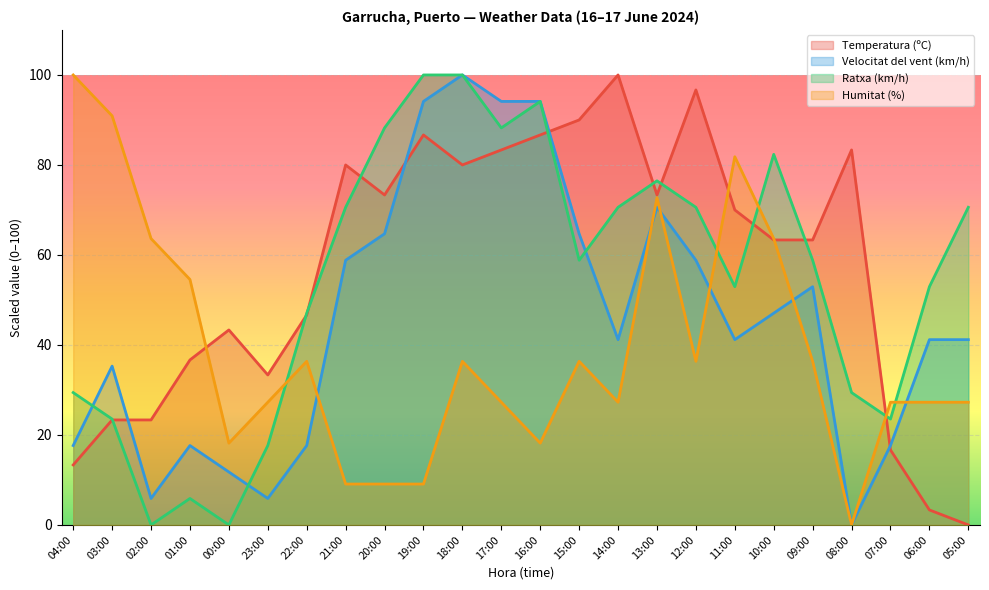

Reading left to right, transcribe all the data shown in this chart.

Temperatura (ºC): 13.3	23.3	23.3	36.7	43.3	33.3	46.7	80.0	73.3	86.7	80.0	83.3	86.7	90.0	100.0	73.3	96.7	70.0	63.3	63.3	83.3	16.7	3.3	0.0
Velocitat del vent (km/h): 17.6	35.3	5.9	17.6	11.8	5.9	17.6	58.8	64.7	94.1	100.0	94.1	94.1	64.7	41.2	70.6	58.8	41.2	47.1	52.9	0.0	17.6	41.2	41.2
Ratxa (km/h): 29.4	23.5	0.0	5.9	0.0	17.6	47.1	70.6	88.2	100.0	100.0	88.2	94.1	58.8	70.6	76.5	70.6	52.9	82.4	58.8	29.4	23.5	52.9	70.6
Humitat (%): 100.0	90.9	63.6	54.5	18.2	27.3	36.4	9.1	9.1	9.1	36.4	27.3	18.2	36.4	27.3	72.7	36.4	81.8	63.6	36.4	0.0	27.3	27.3	27.3